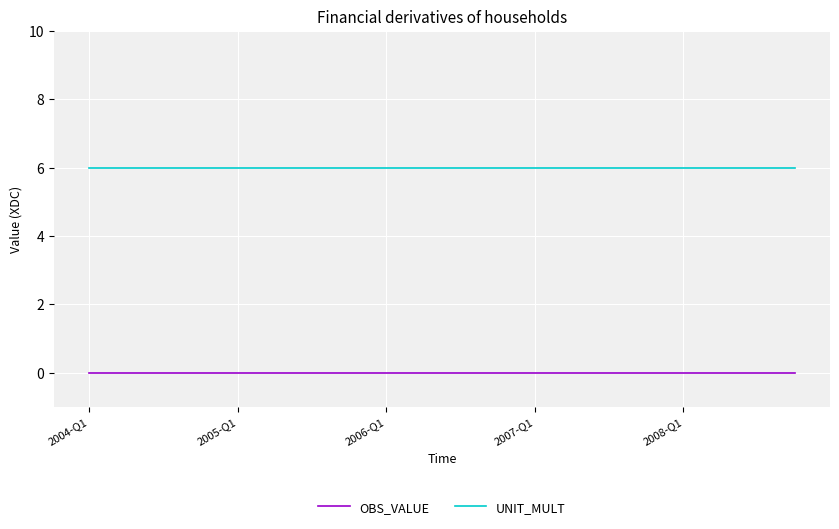

At how many categories does at least one series exceed 5?

20